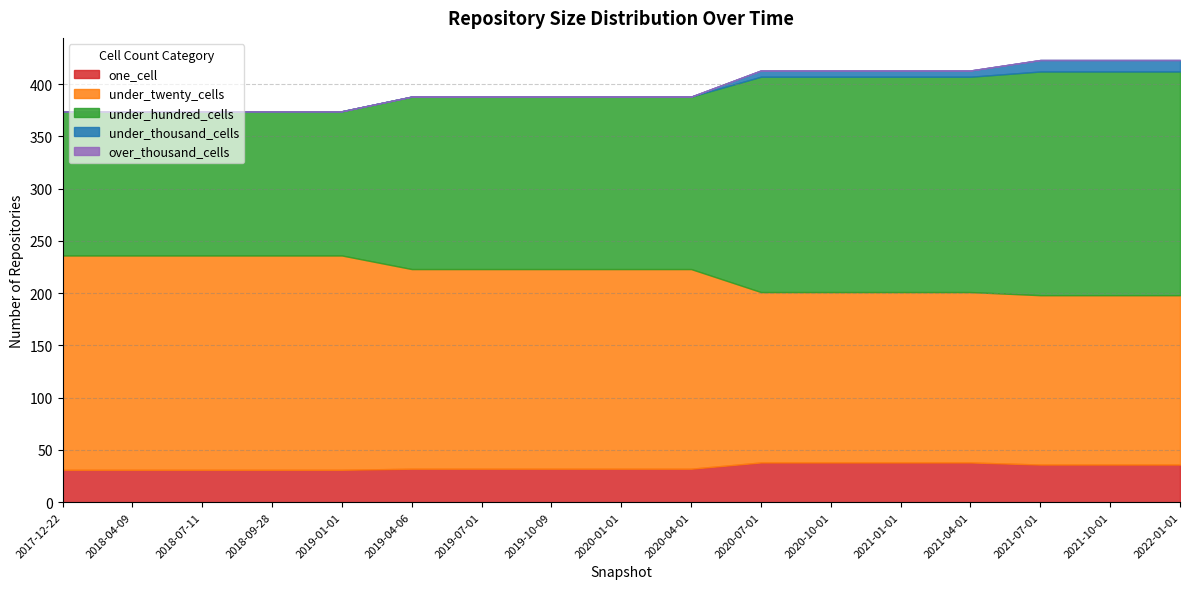

True or false: under_hundred_cells and under_thousand_cells cross at least once.

False